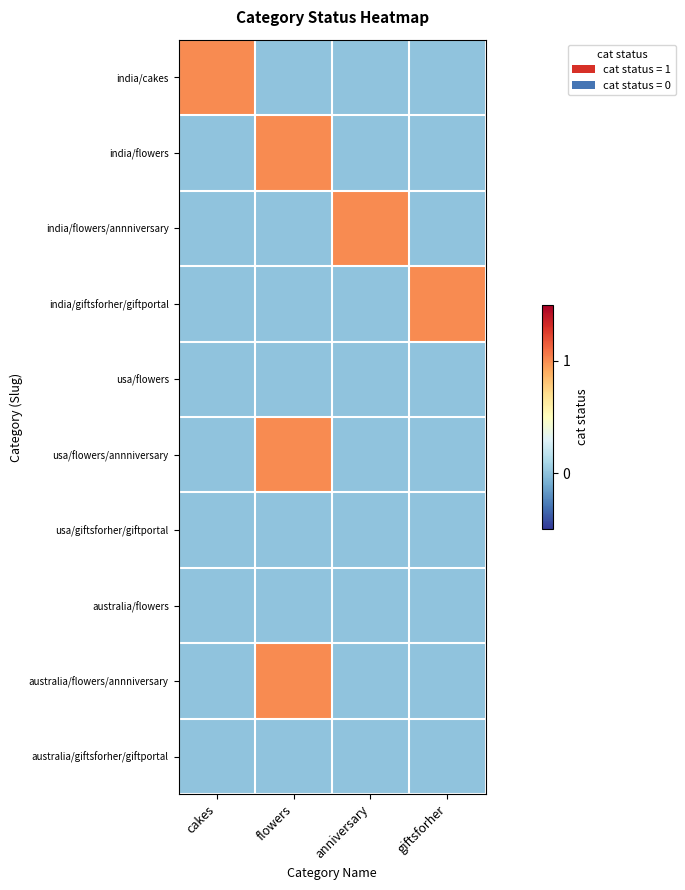

Reading right to left, list all the values displayed in this chart.

india/cakes: giftsforher=0	anniversary=0	flowers=0	cakes=1
india/flowers: giftsforher=0	anniversary=0	flowers=1	cakes=0
india/flowers/annniversary: giftsforher=0	anniversary=1	flowers=0	cakes=0
india/giftsforher/giftportal: giftsforher=1	anniversary=0	flowers=0	cakes=0
usa/flowers: giftsforher=0	anniversary=0	flowers=0	cakes=0
usa/flowers/annniversary: giftsforher=0	anniversary=0	flowers=1	cakes=0
usa/giftsforher/giftportal: giftsforher=0	anniversary=0	flowers=0	cakes=0
australia/flowers: giftsforher=0	anniversary=0	flowers=0	cakes=0
australia/flowers/annniversary: giftsforher=0	anniversary=0	flowers=1	cakes=0
australia/giftsforher/giftportal: giftsforher=0	anniversary=0	flowers=0	cakes=0